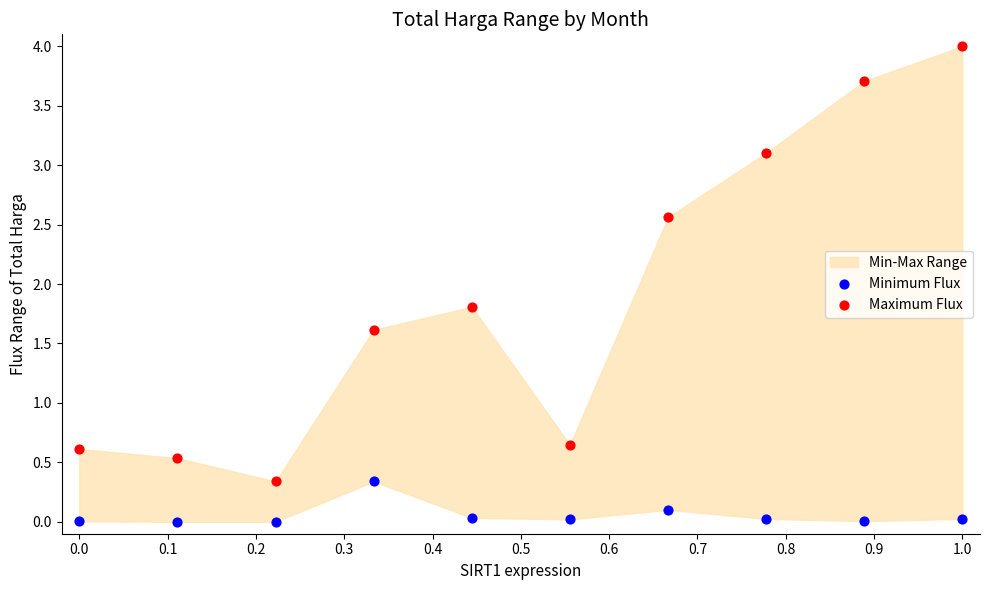

Across all series, what Y value is closest to 2?

1.8